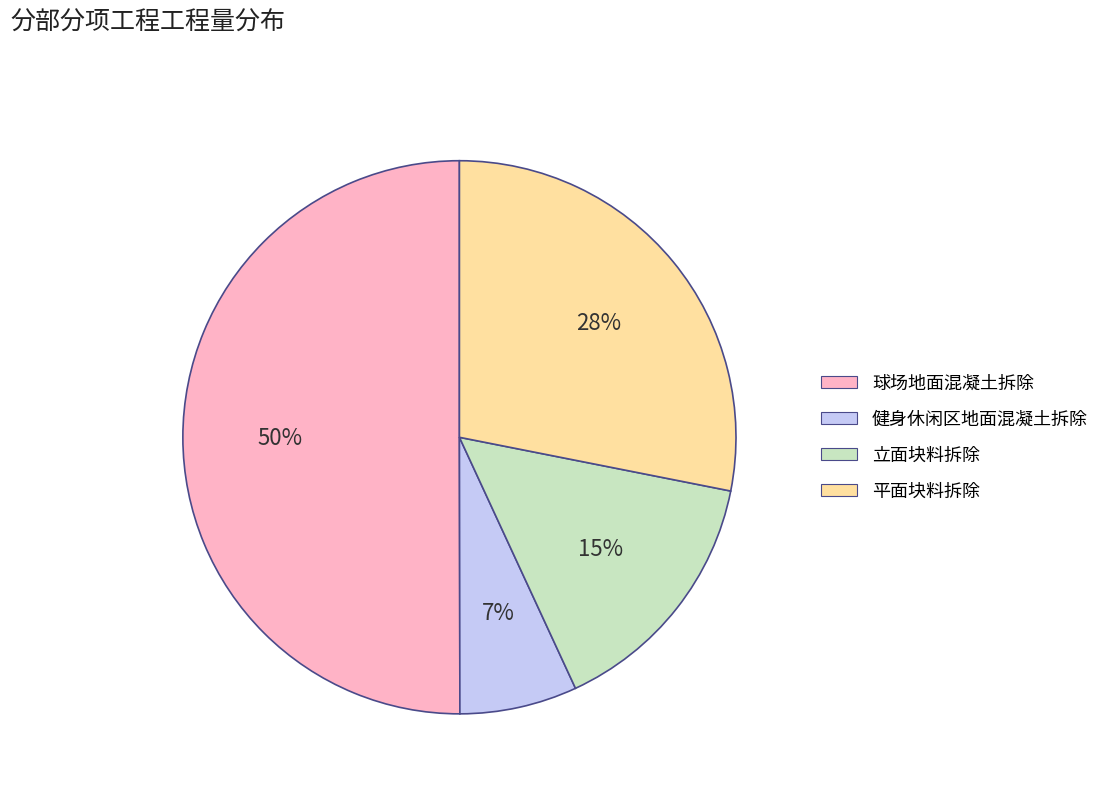

How many segments does this pie chart have?

4